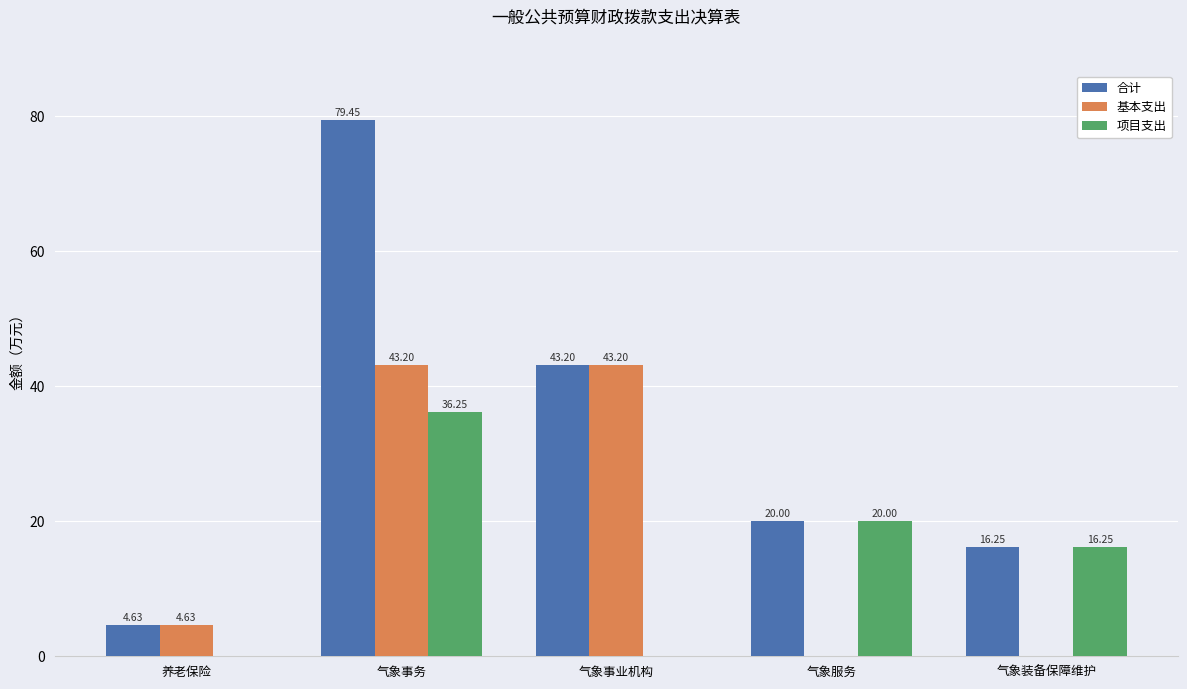

Is the value of 基本支出 at 气象装备保障维护 greater than the value of 合计 at 气象服务?

No